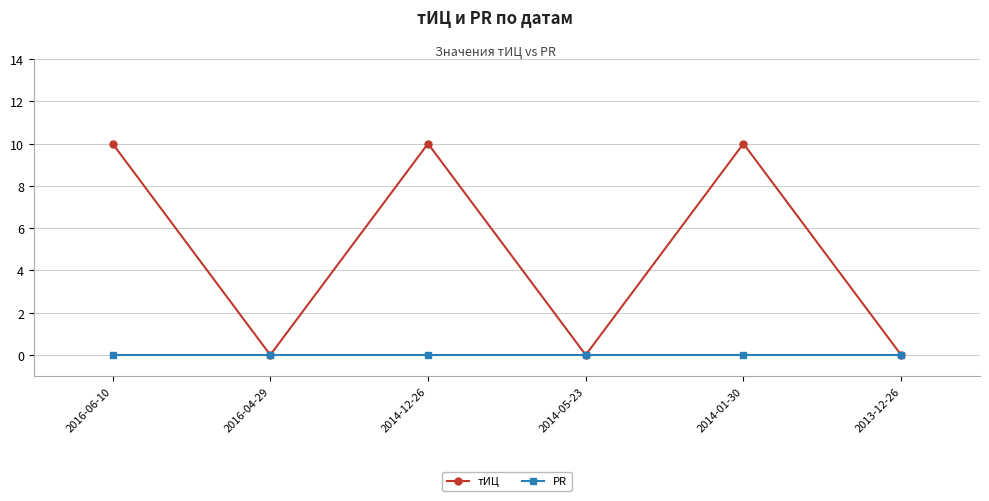

Rank the series by their maximum value, from lowest to highest.

PR, тИЦ